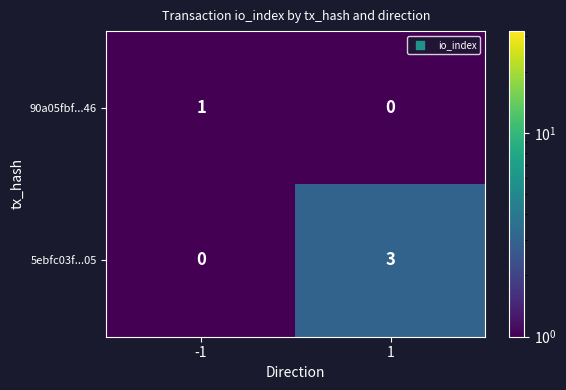

Is it true that 90a05fbf...46 equals 2 at -1?

False